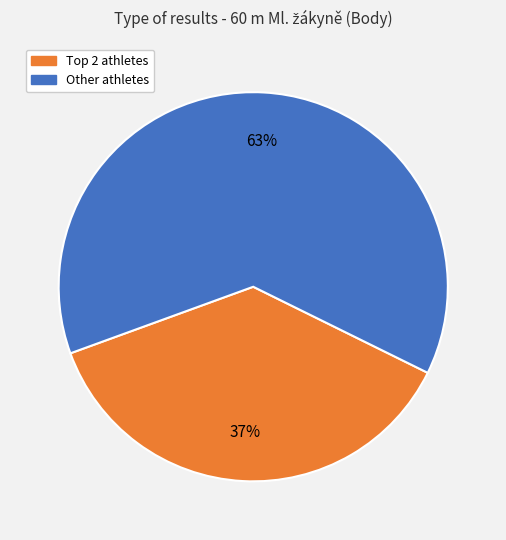

Which category has the smallest portion of the pie?

Top 2 athletes